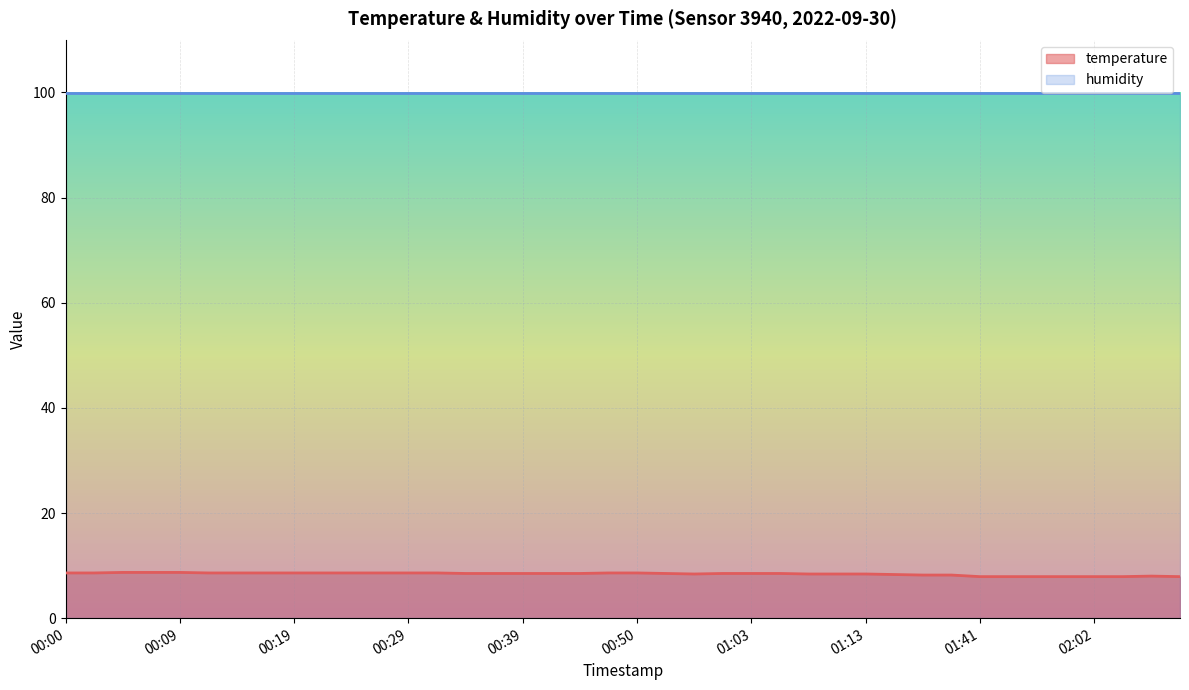

What is the difference between the maximum and second lowest values?

0.8